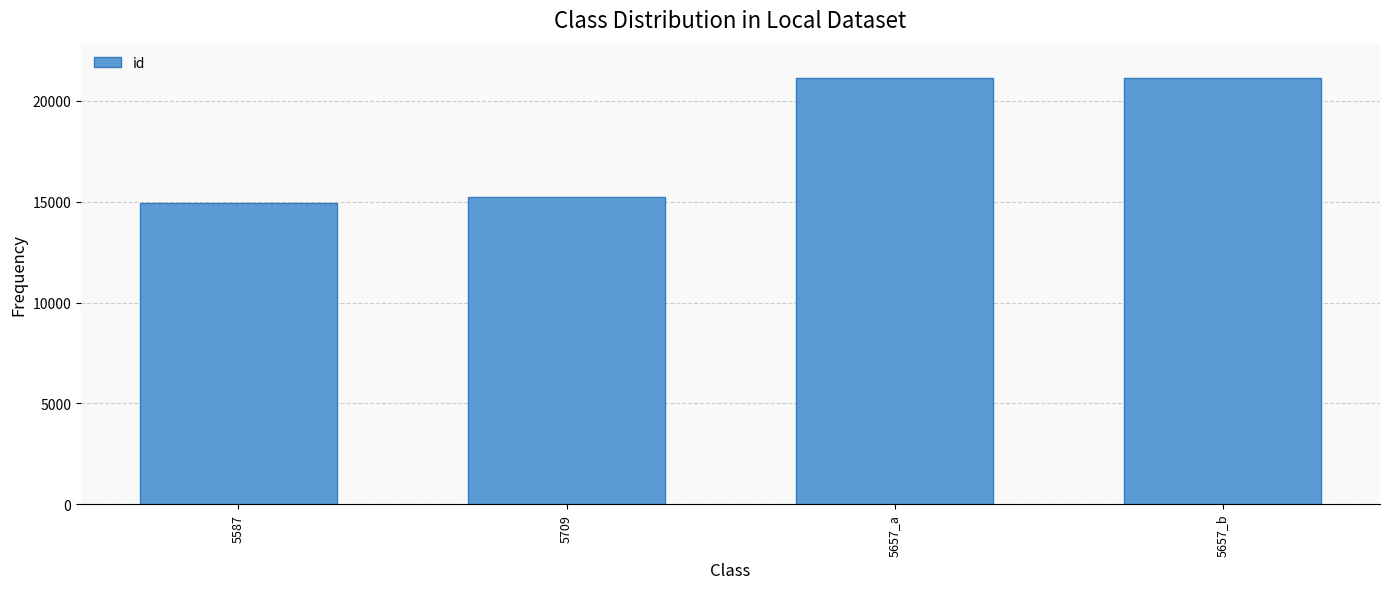

Which has a higher value, 5709 or 5587?

5709